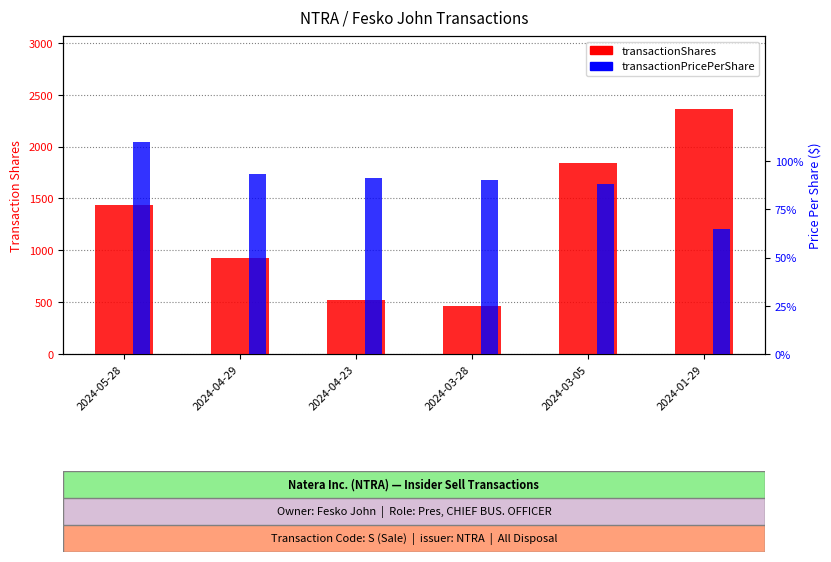

What is the sum of the transactionPricePerShare values at 2024-05-28 and 2024-04-29?

203.1